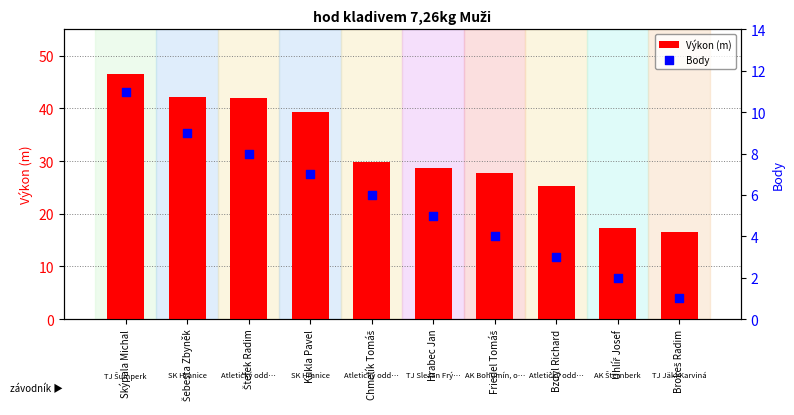

Which series reaches the maximum Y coordinate?

Výkon (m)